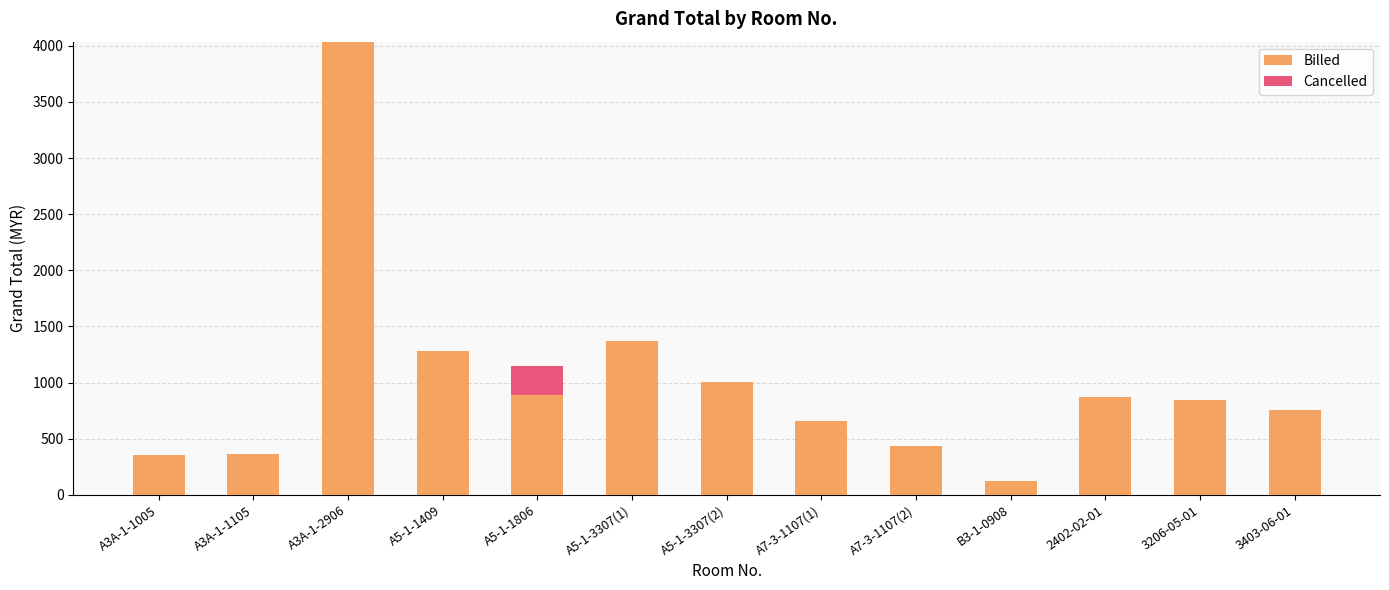

Are the bars horizontal?

No